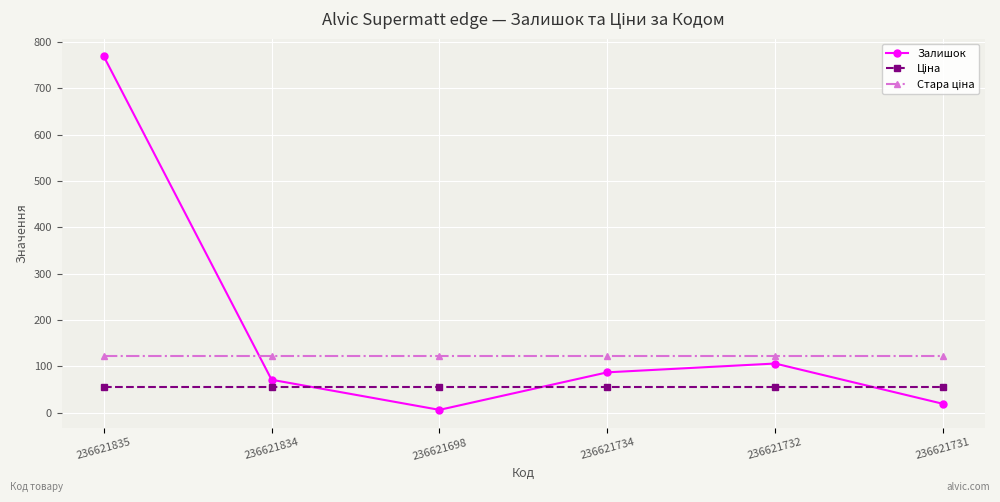

What is the difference between the maximum and minimum values in the Залишок series?

763.0